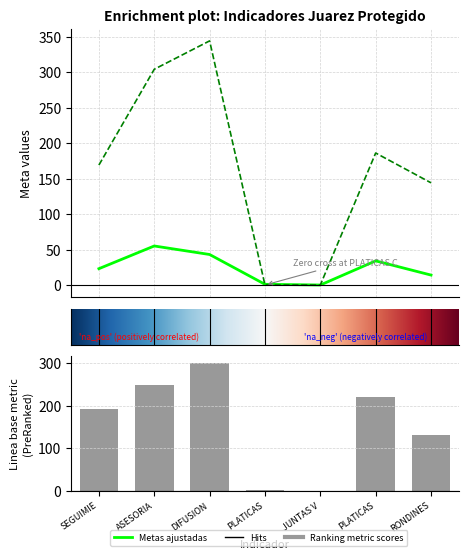

What is the label of the 2nd bar from the left?

ASESORIA